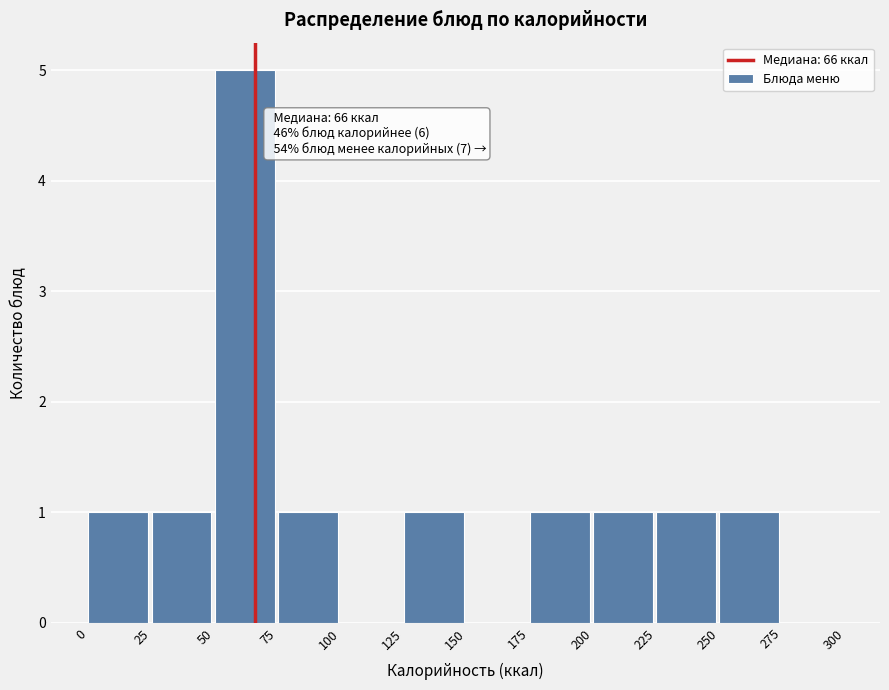

Over which range of the x-axis is the bar tallest?

50 to 75